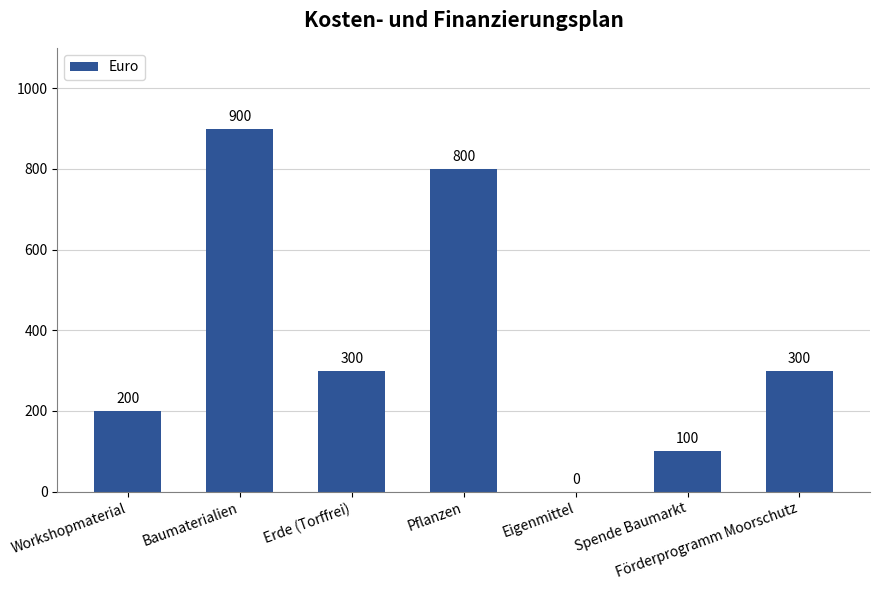

What is the ratio of the value at Pflanzen to the value at Workshopmaterial?

4.0